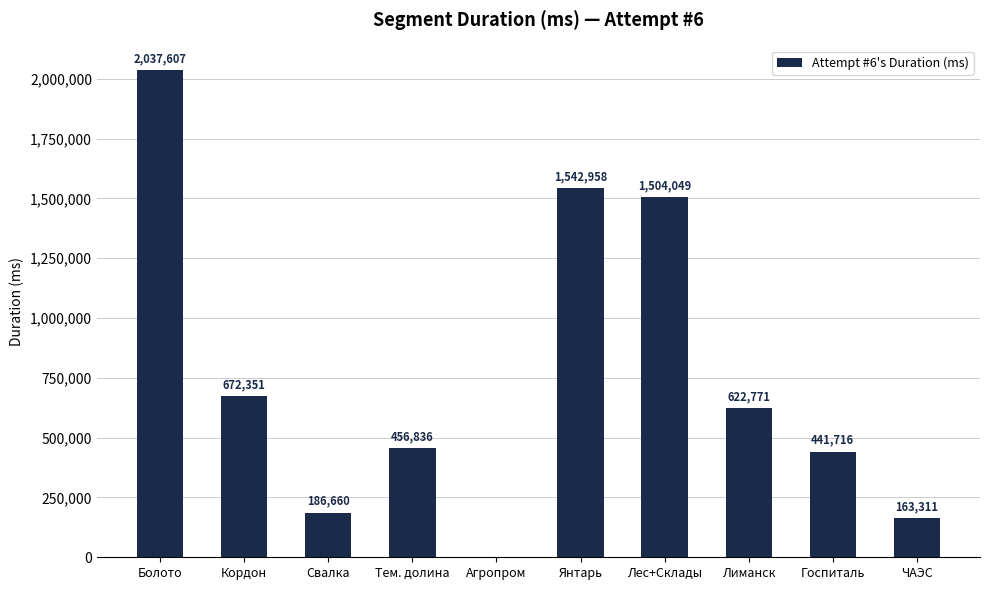

What is the sum of the values at Болото and Госпиталь?

2479323